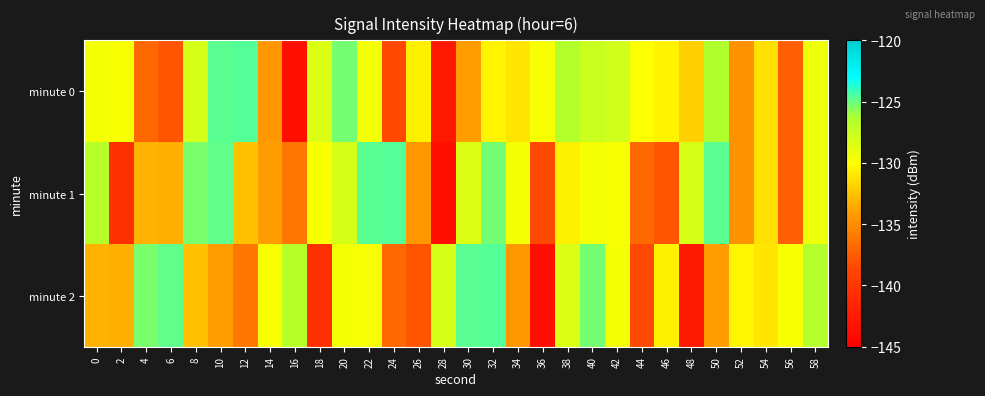

Which category has the lowest value across all series?

16